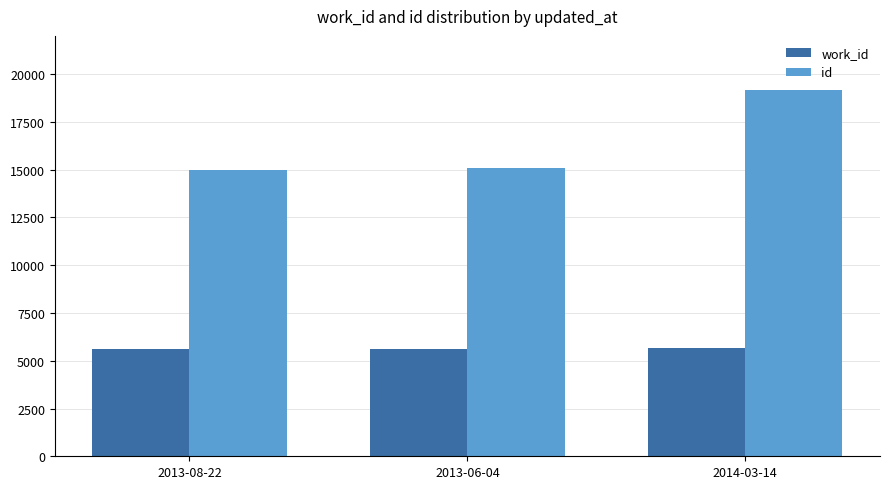

What is the difference between the maximum and second lowest values in the work_id series?

18